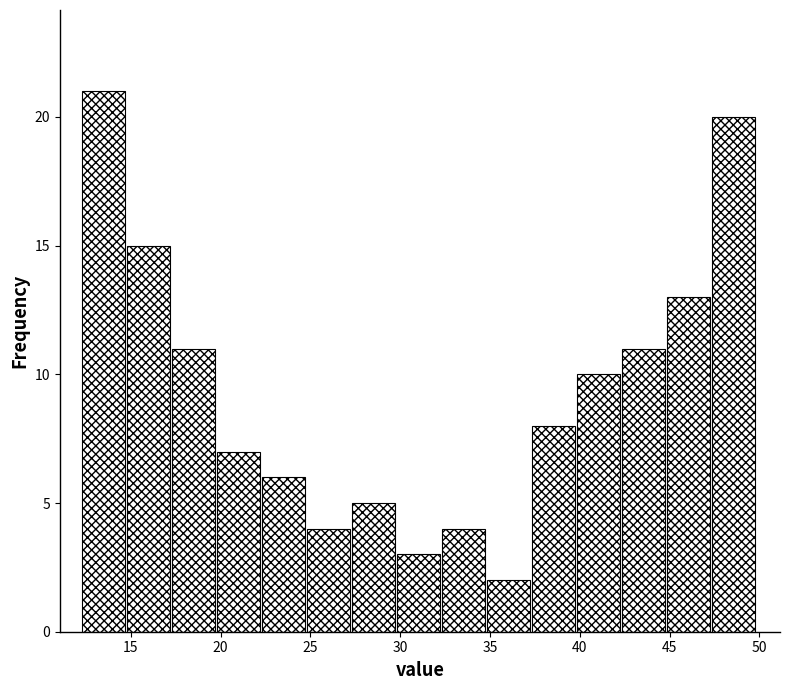

Reading left to right, list every bar in this chart as the range it spans on the x-axis followed by its height. Neither the bar edges nor the heights are printed on the chart, so give them approximately, as read against the axes.

12.5 to 15.0: 21
15.0 to 17.5: 15
17.5 to 20.0: 11
20.0 to 22.5: 7
22.5 to 25.0: 6
25.0 to 27.5: 4
27.5 to 30.0: 5
30.0 to 32.5: 3
32.5 to 35.0: 4
35.0 to 37.5: 2
37.5 to 40.0: 8
40.0 to 42.5: 10
42.5 to 45.0: 11
45.0 to 47.5: 13
47.5 to 50.0: 20